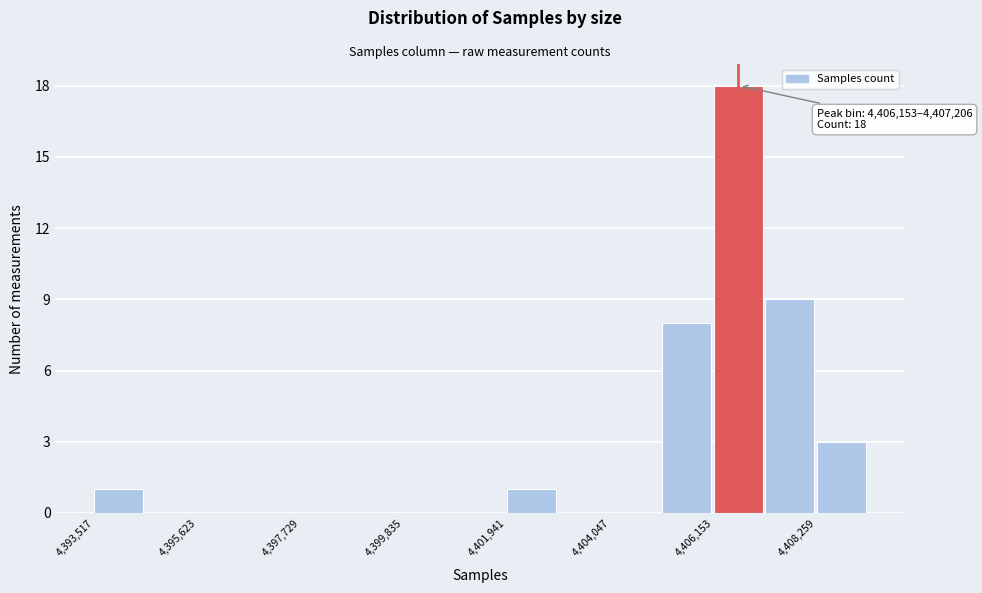

Read against the x-axis, roughly where is the centre of the tallest bar?

4406500